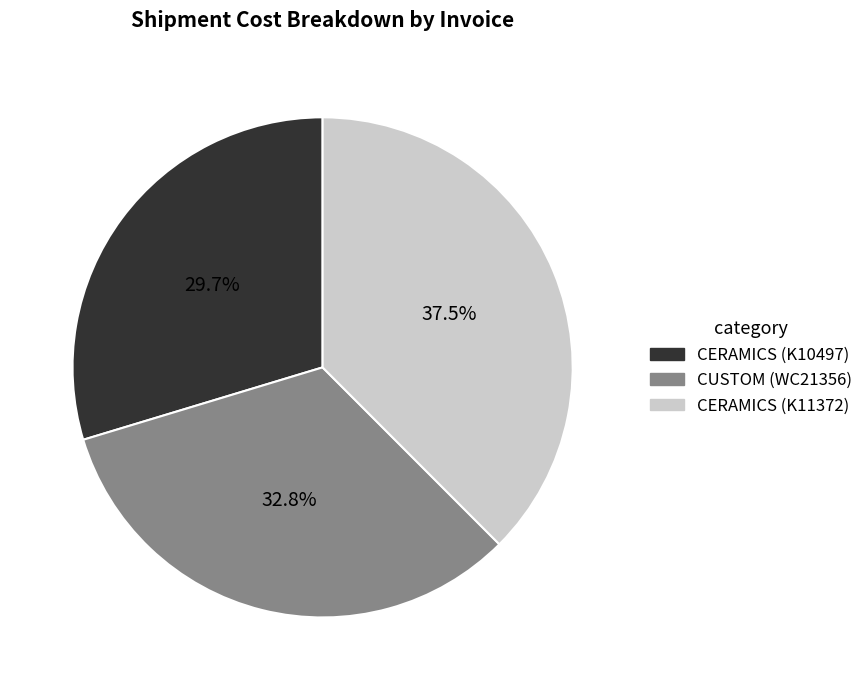

Is there a majority slice in this chart?

No